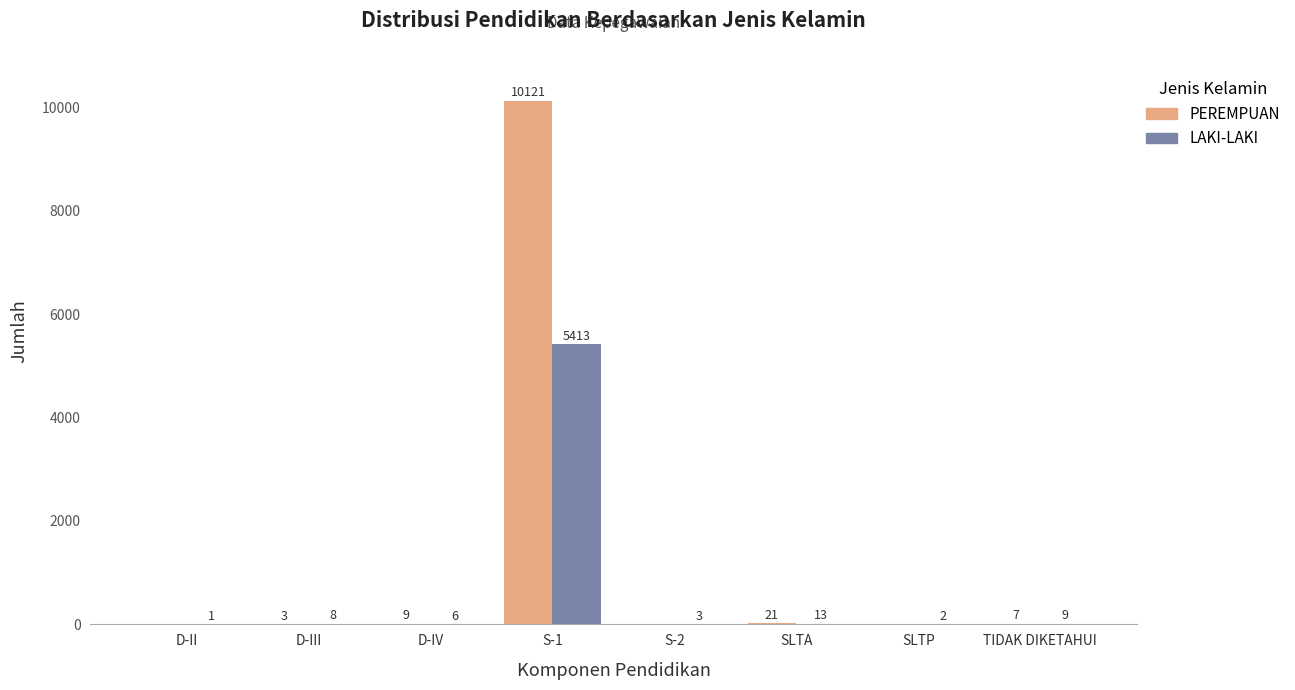

What is the total value across all series at S-1?

15534